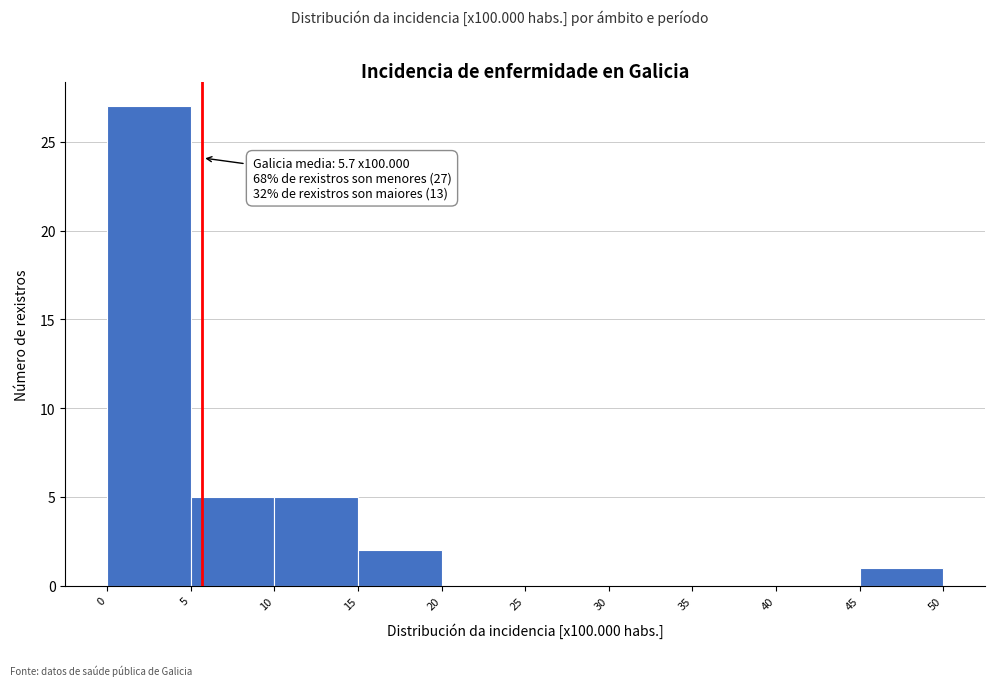

Which range on the x-axis has the tallest bar?

0 to 5